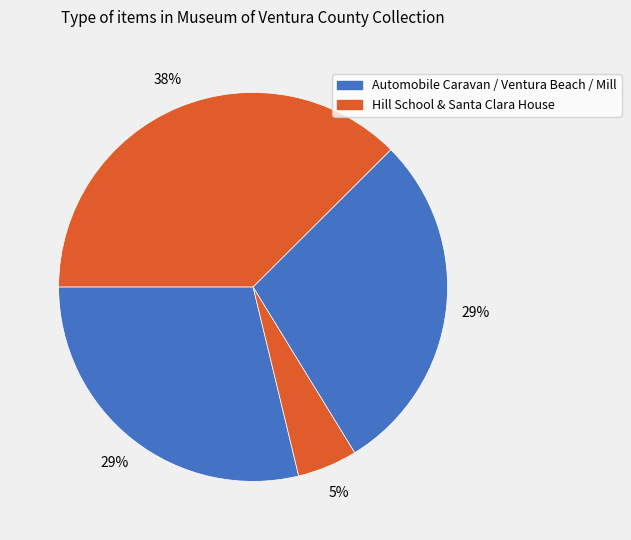

To the nearest percent, what is the average slice percentage?

25%